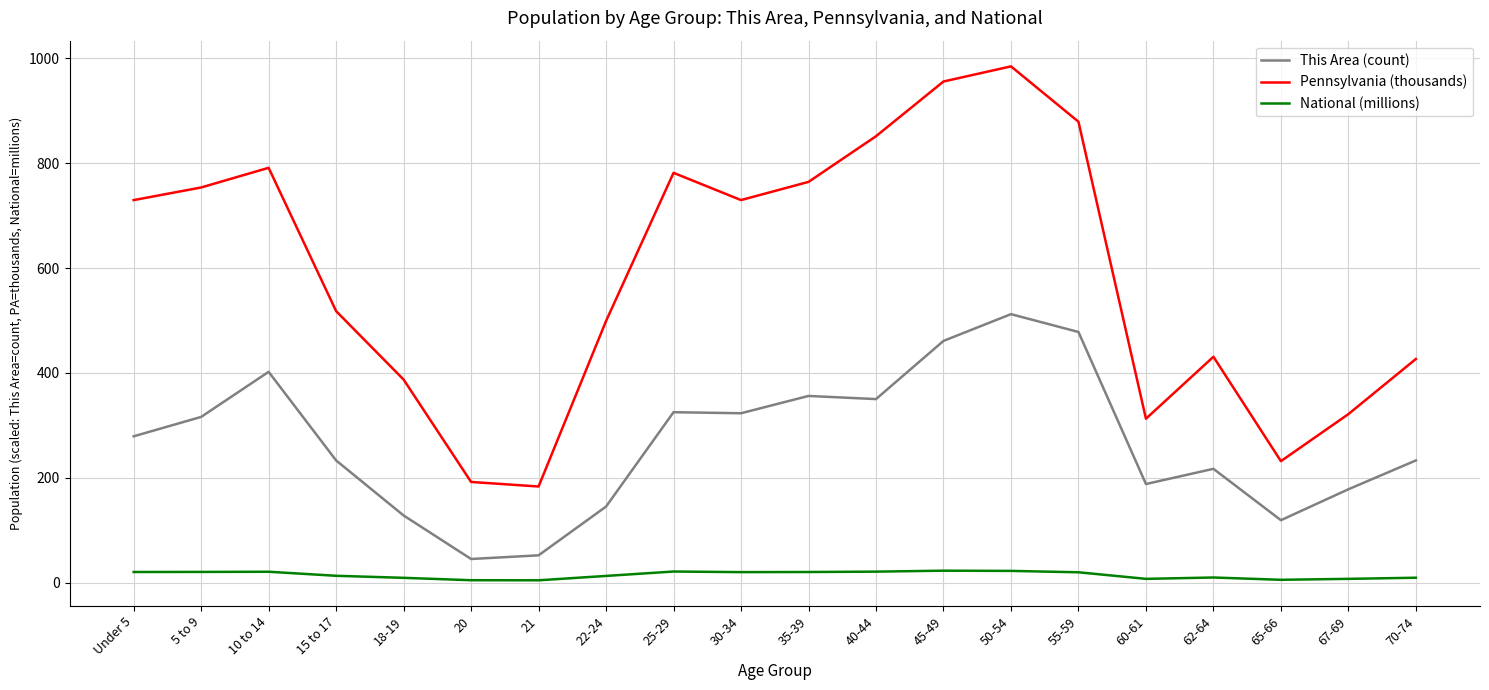

What is the difference between the maximum and minimum values in the This Area (count) series?

467.0